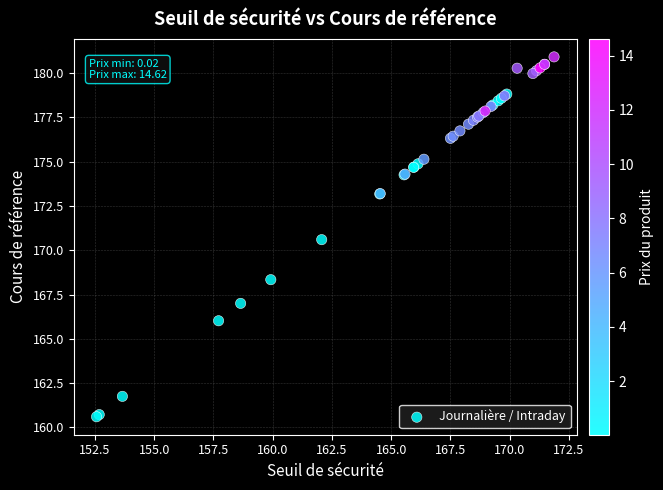

What Y value in the scatter plot is closest to 170?

170.6